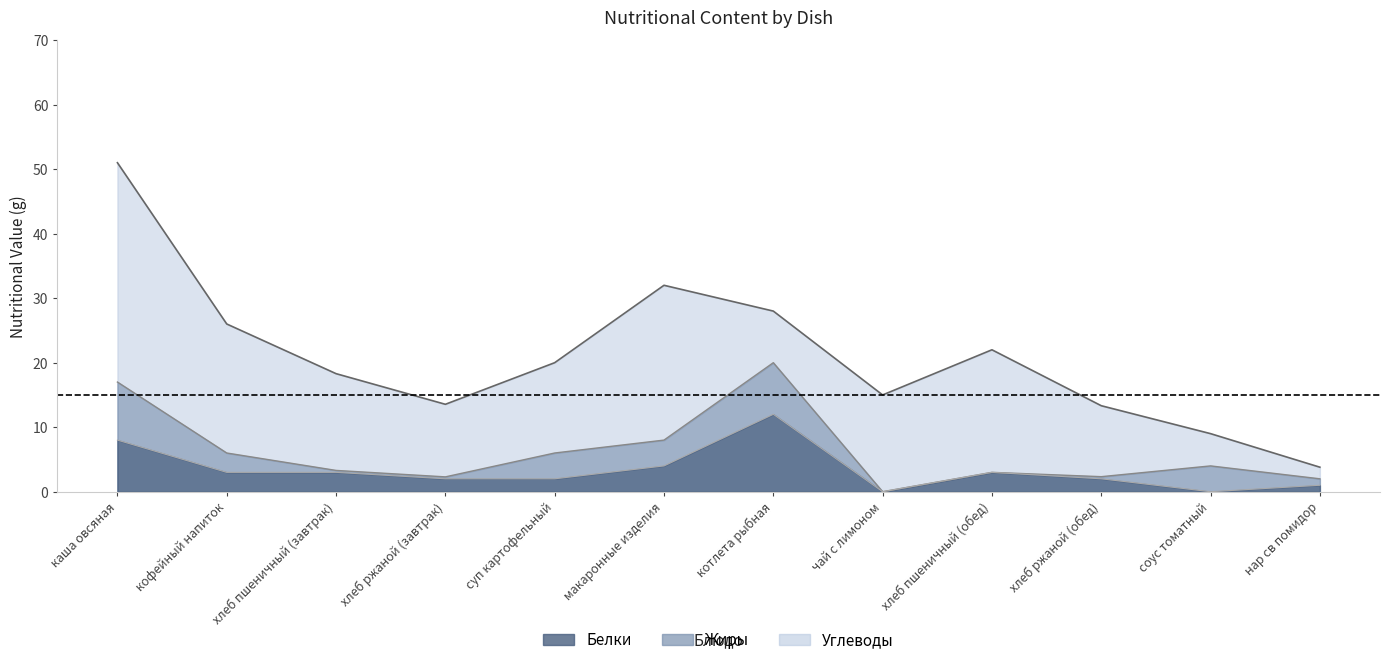

At how many categories does at least one series exceed 15?

4